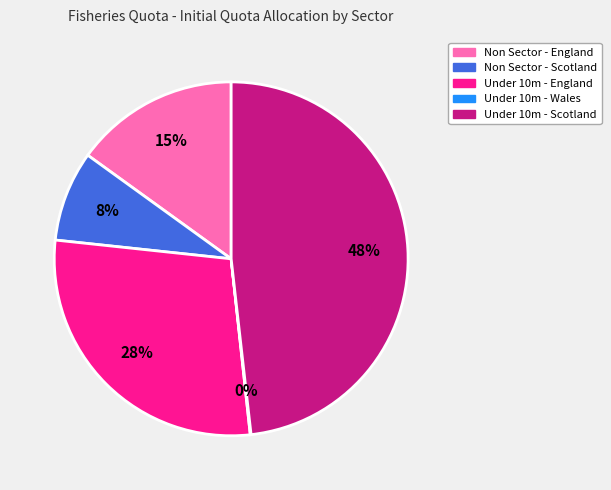

Is it true that Under 10m - Scotland is 57% of the pie?

False